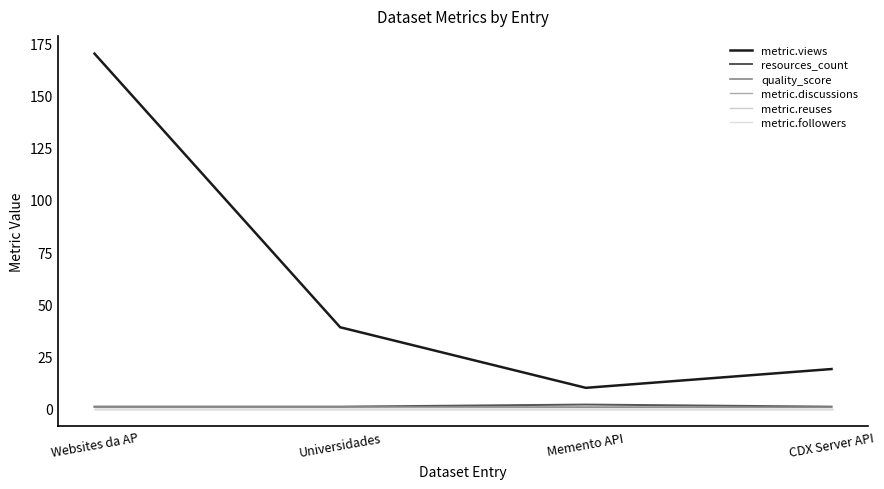

True or false: metric.views and resources_count cross at least once.

False